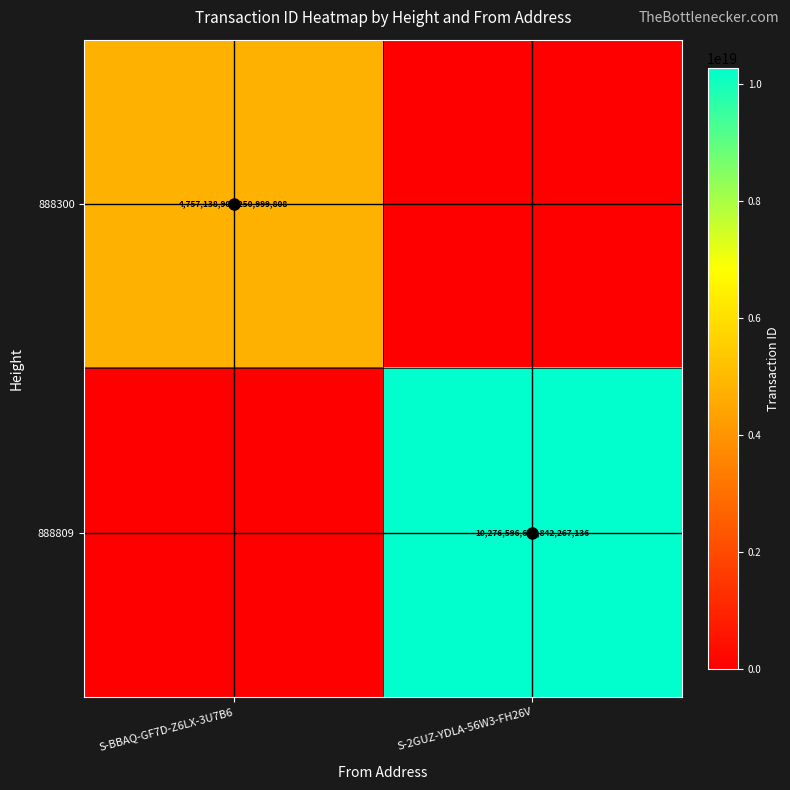

The value of 888300 at S-BBAQ-GF7D-Z6LX-3U7B6 is 4757138906250999808. True or false?

True